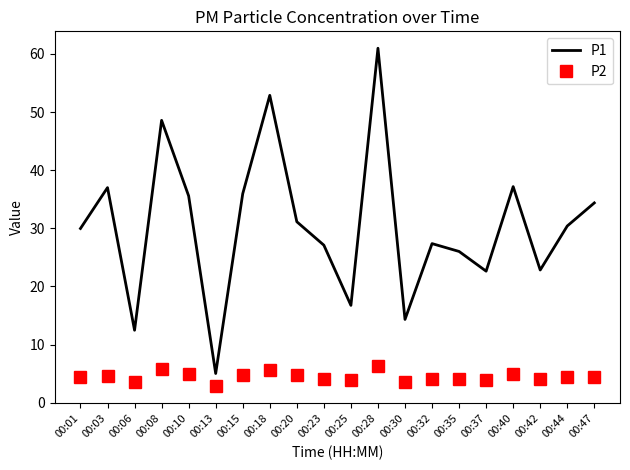

The P2 series shows 7.4 at 00:15. True or false?

False